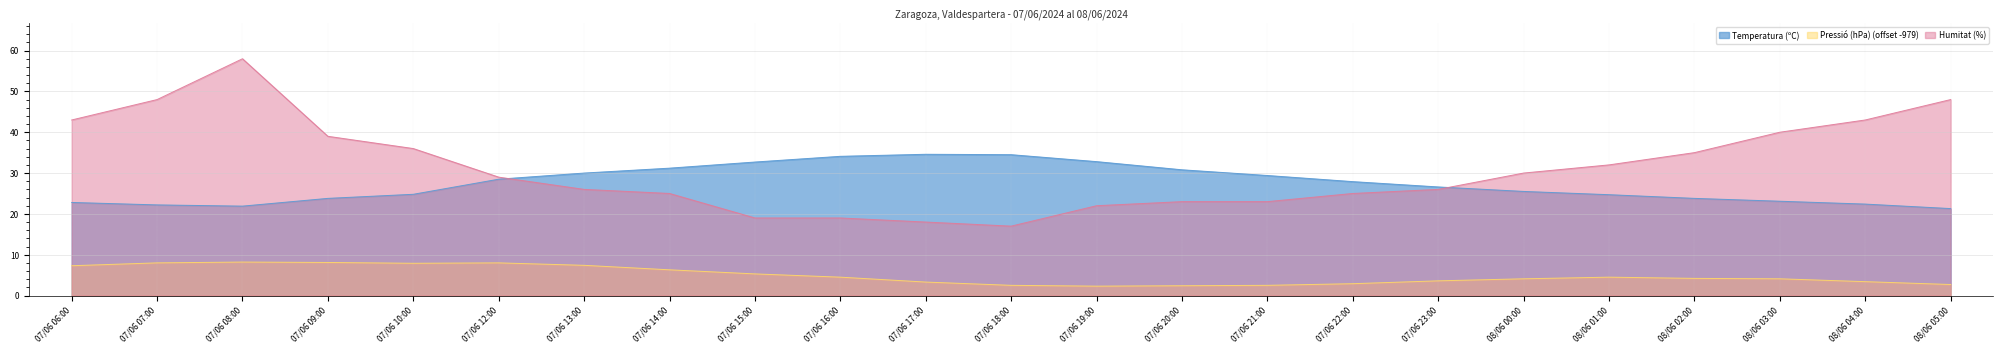

After their last crossing, which series has the higher values: Humitat (%) or Temperatura (ºC)?

Humitat (%)